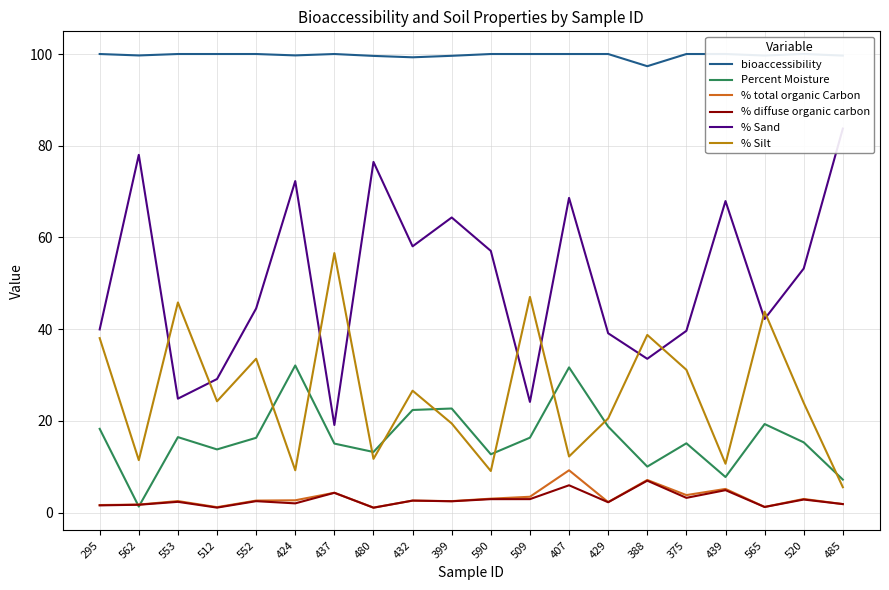

True or false: % total organic Carbon and % diffuse organic carbon cross at least once.

False